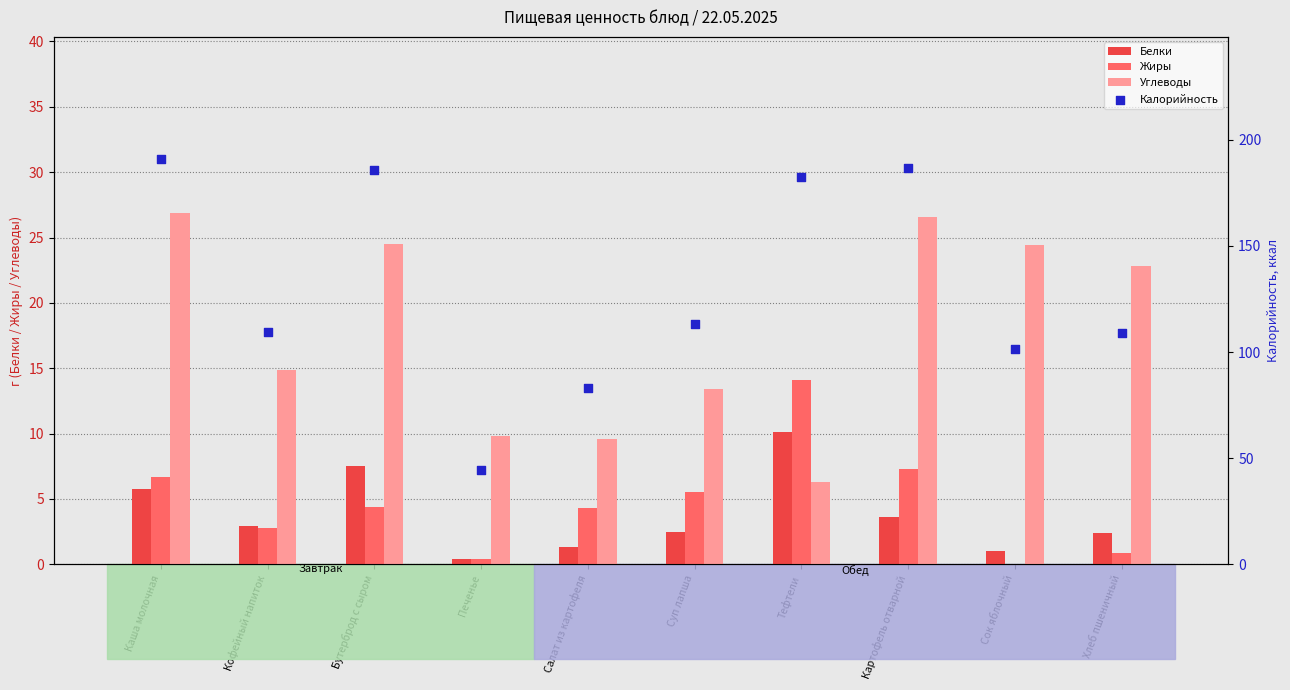

What is the total value across all series at Тефтели?

213.0